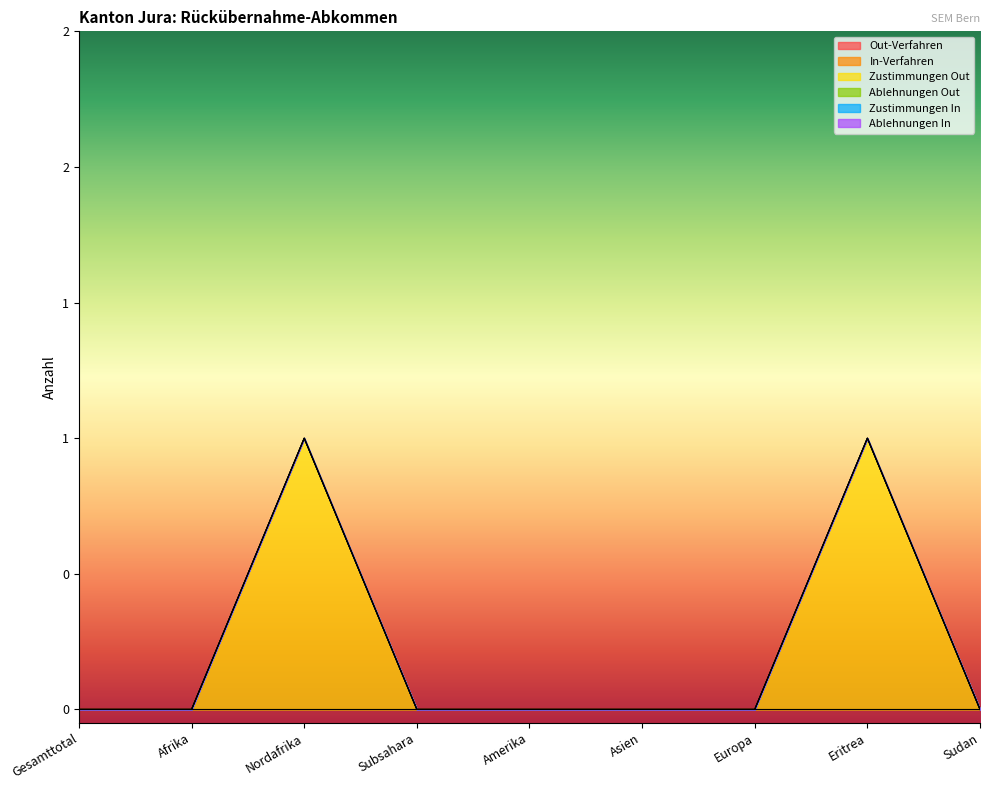

True or false: Zustimmungen Out has a value of 0 at Sudan.

True